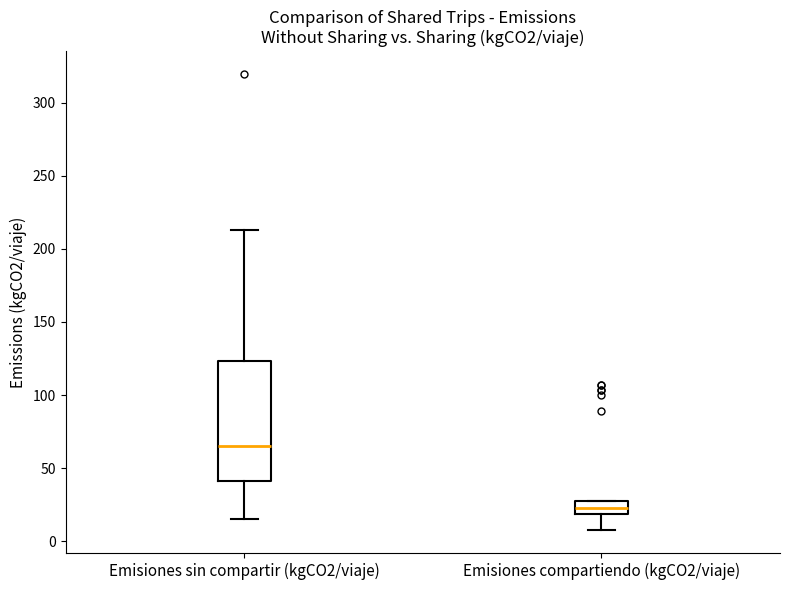

Reading left to right, transcribe this box plot: for each box, give where its median line is, the range the box spans, and where its two whiskers end, as read against the y-axis. The values are not printed on the chart, so give them approximately, as read against the axis.

Emisiones sin compartir (kgCO2/viaje): median 65, box 40 to 125, whiskers 15 to 215
Emisiones compartiendo (kgCO2/viaje): median 25 (inside the box), box 20 to 25, whiskers 5 to 25